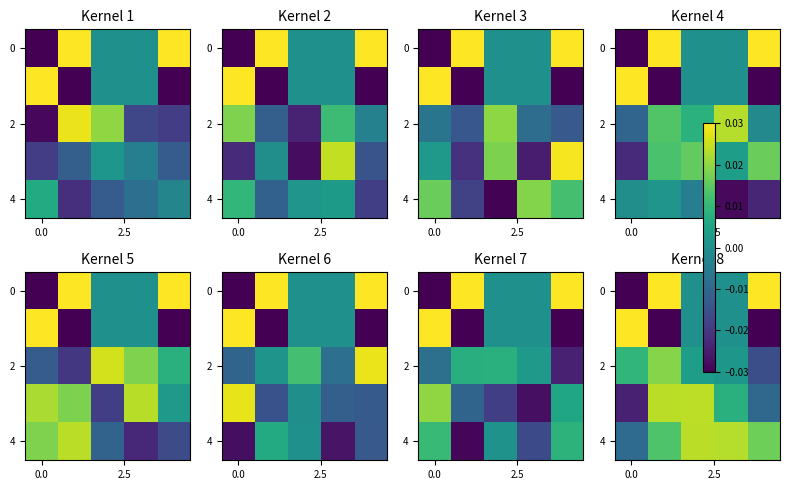

Which has a higher value, 0.0 or 4?

4